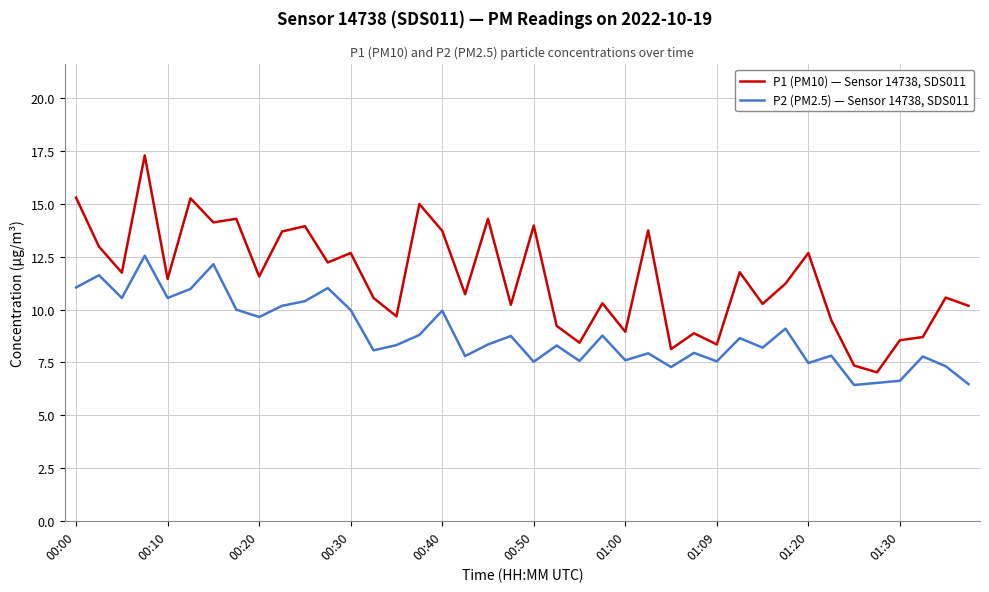

Which series has the largest total across all categories?

P1 (PM10) — Sensor 14738, SDS011